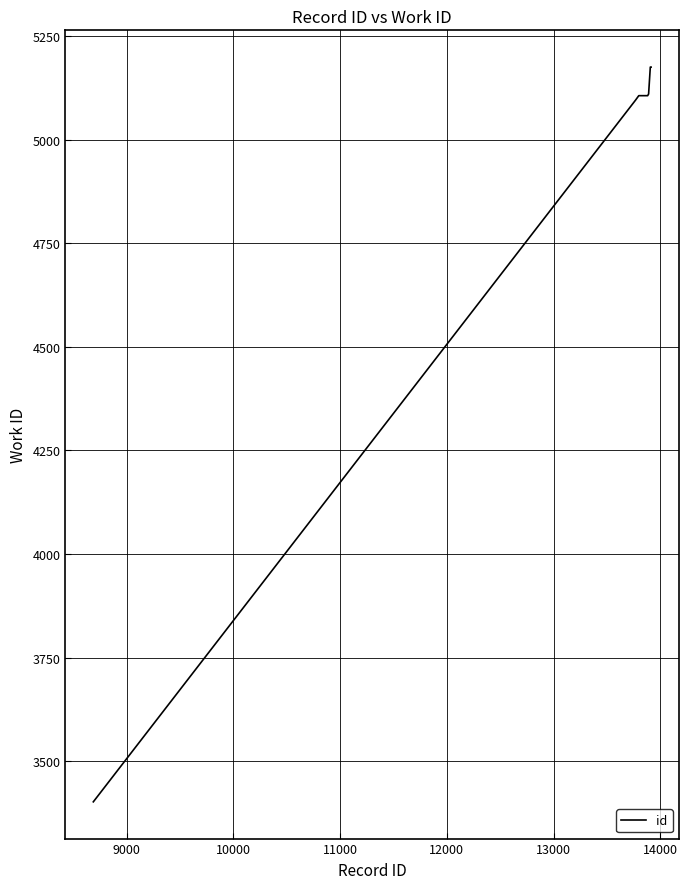

What is the minimum value shown in the chart?

3402